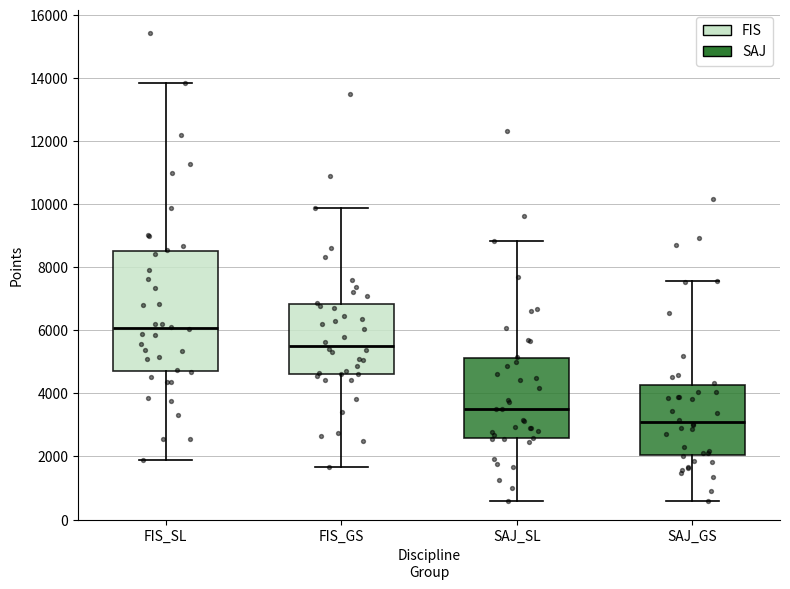

Which box is the tallest, from its lower edge to its upper edge?

FIS_SL